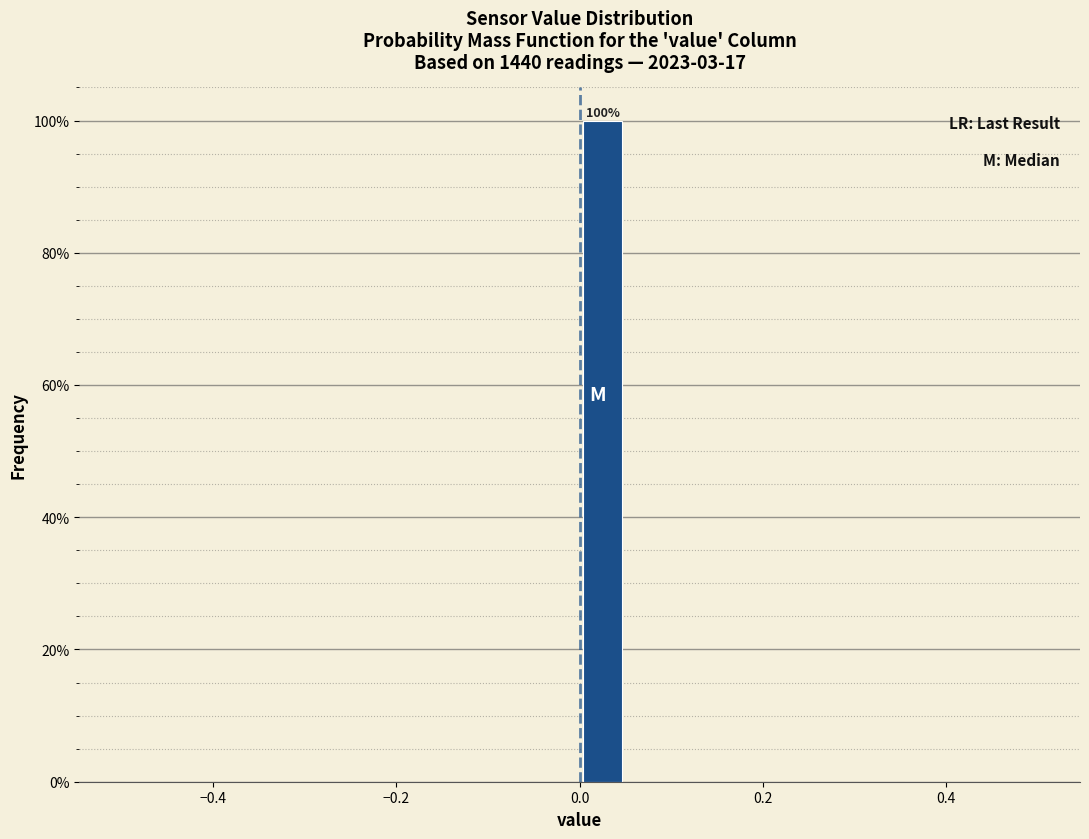

Read against the x-axis, roughly where is the centre of the tallest bar?

0.02